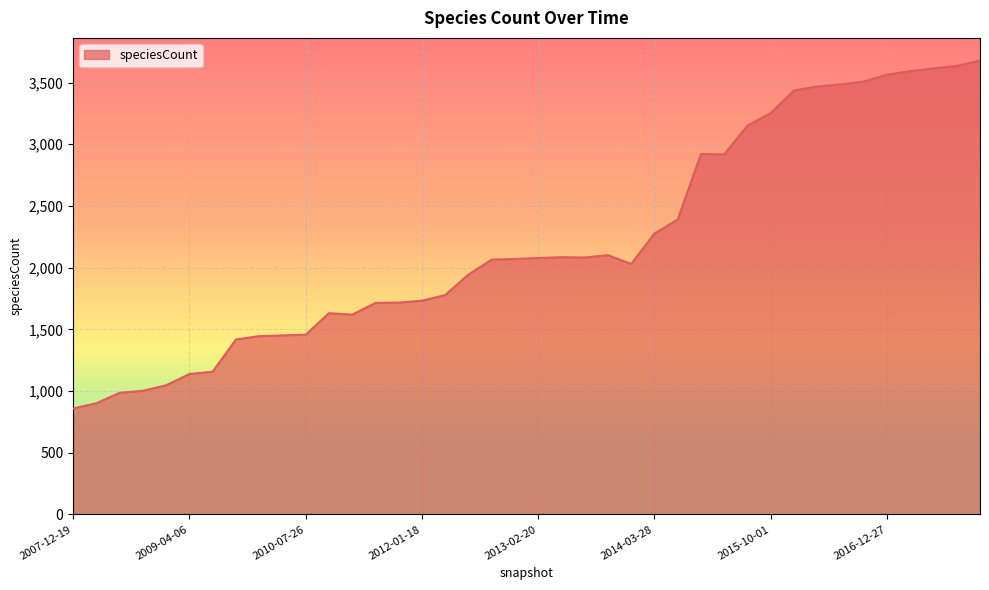

What is the difference between the maximum and minimum values?

2819